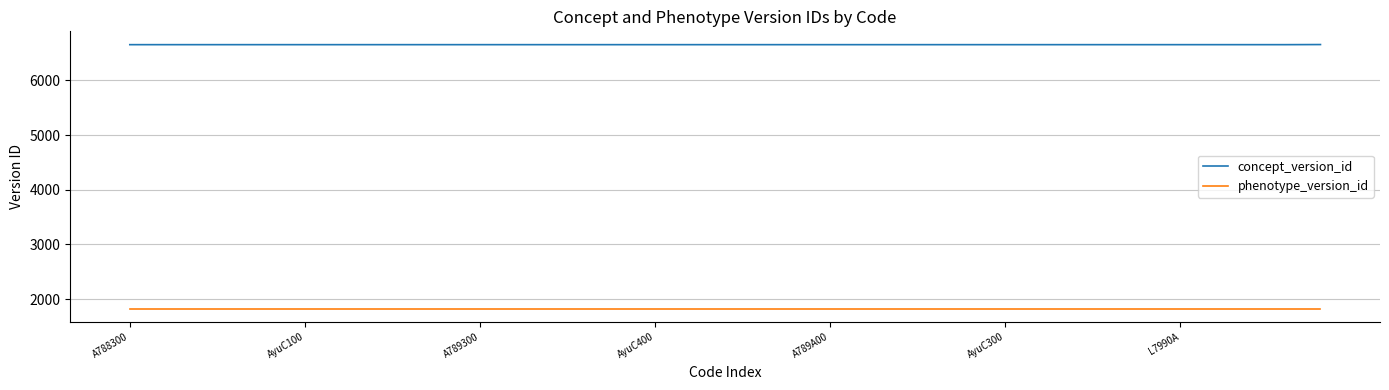

Rank the series by their average value, from lowest to highest.

phenotype_version_id, concept_version_id